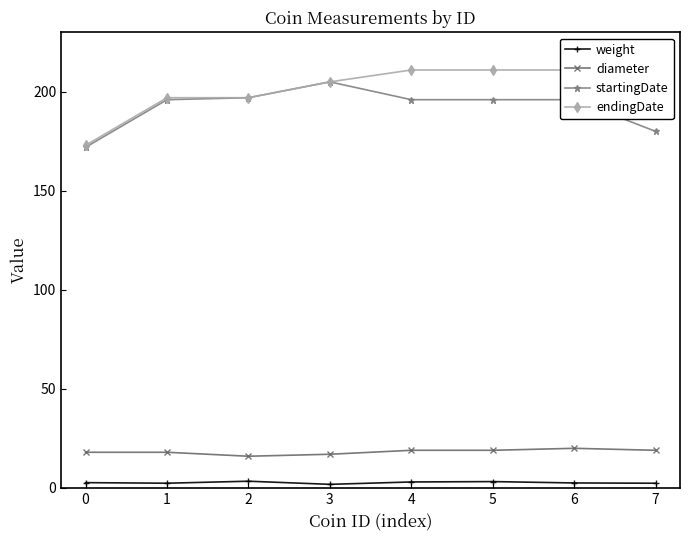

The value of startingDate at 5 is 196.0. True or false?

True